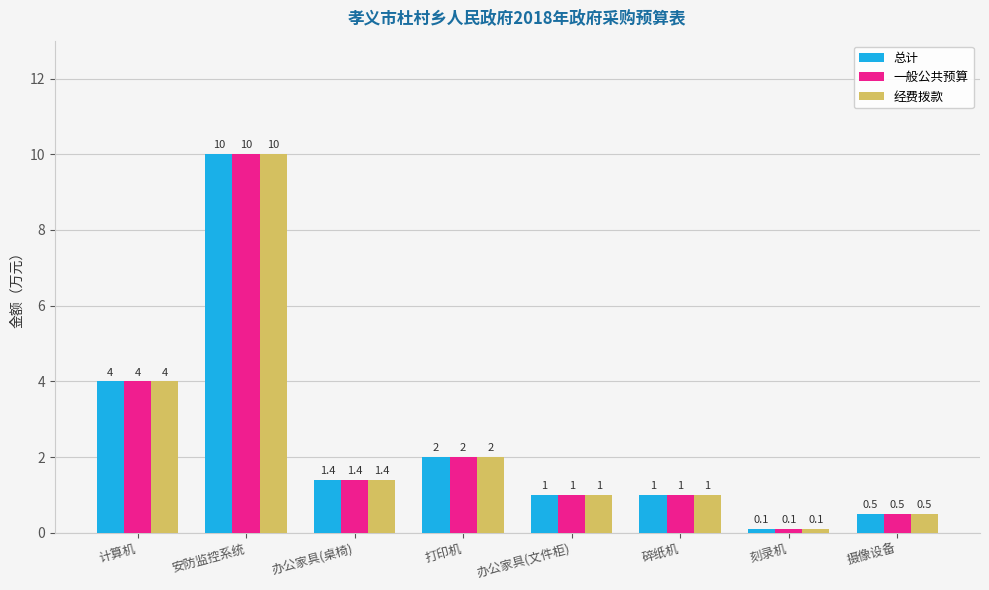

What is the highest value of the 经费拨款 series?

10.0